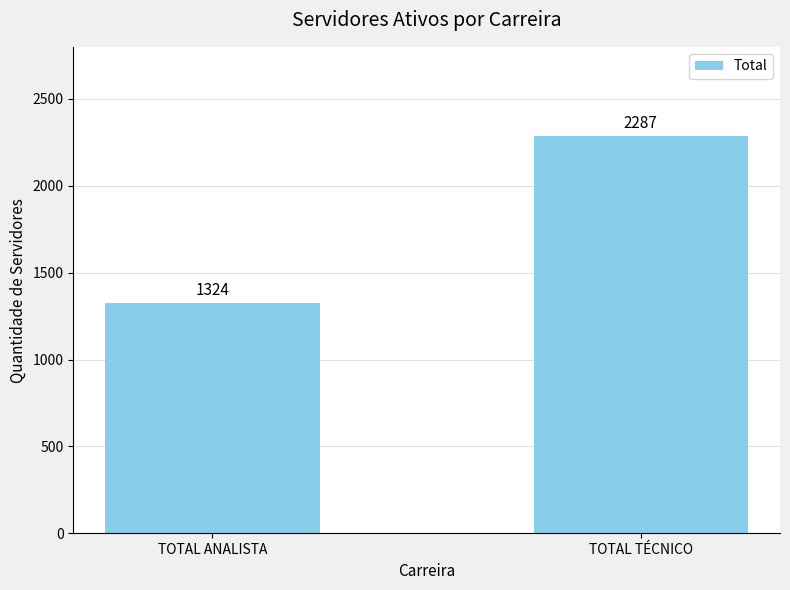

Rank the categories by value from lowest to highest.

TOTAL ANALISTA, TOTAL TÉCNICO